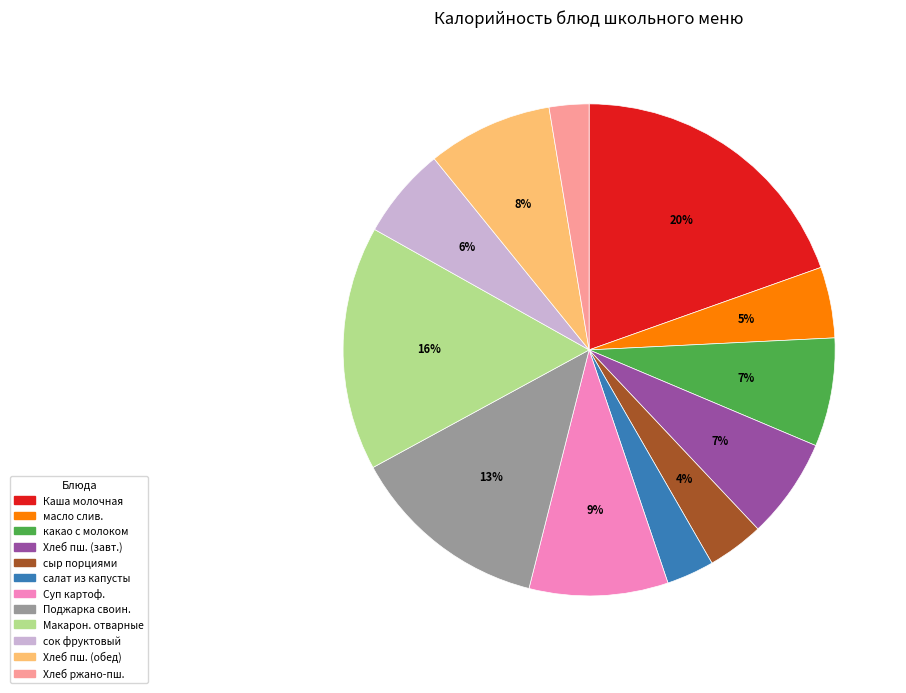

Does any single category account for the majority?

No